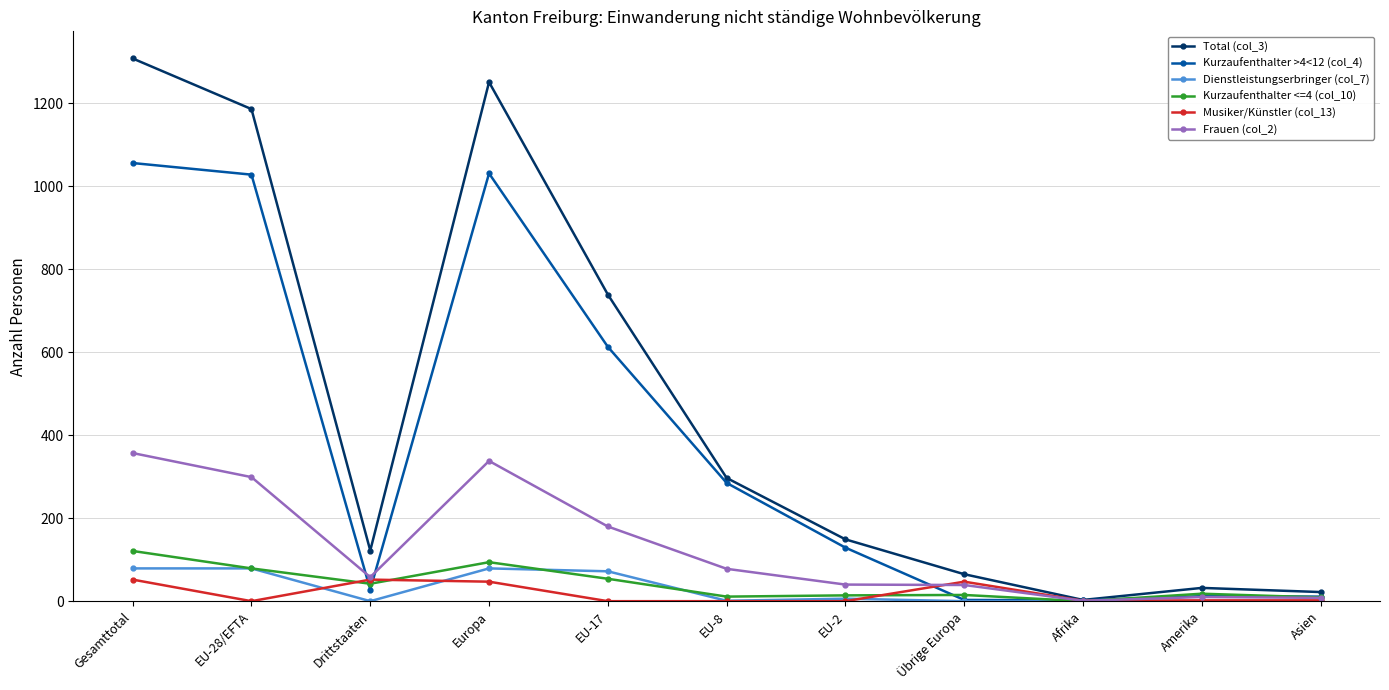

Which series has the largest total across all categories?

Total (col_3)